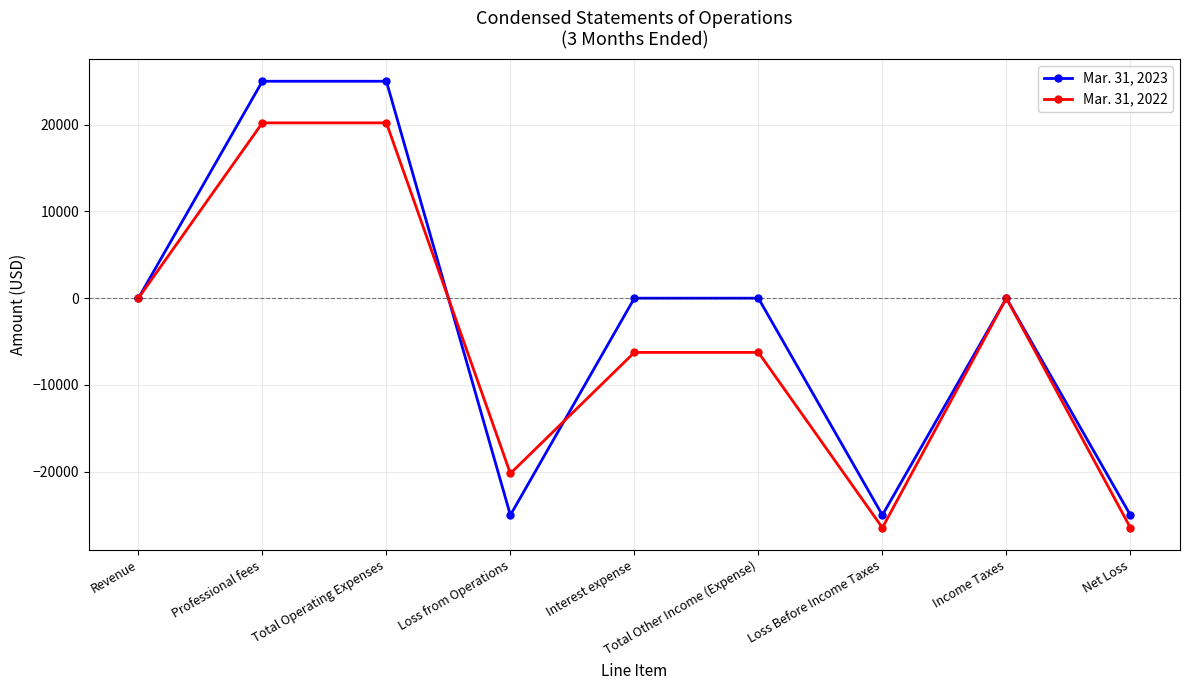

Between Total Other Income (Expense) and Net Loss, which series saw the biggest shift?

Mar. 31, 2023